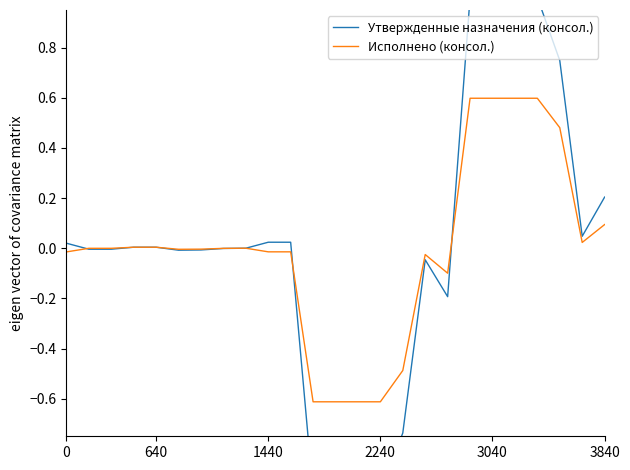

Where is the first local maximum for Исполнено (консол.)?

8